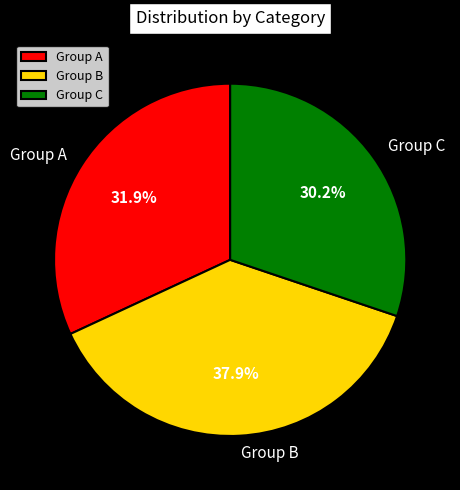

What is the largest slice in the pie chart?

Group B